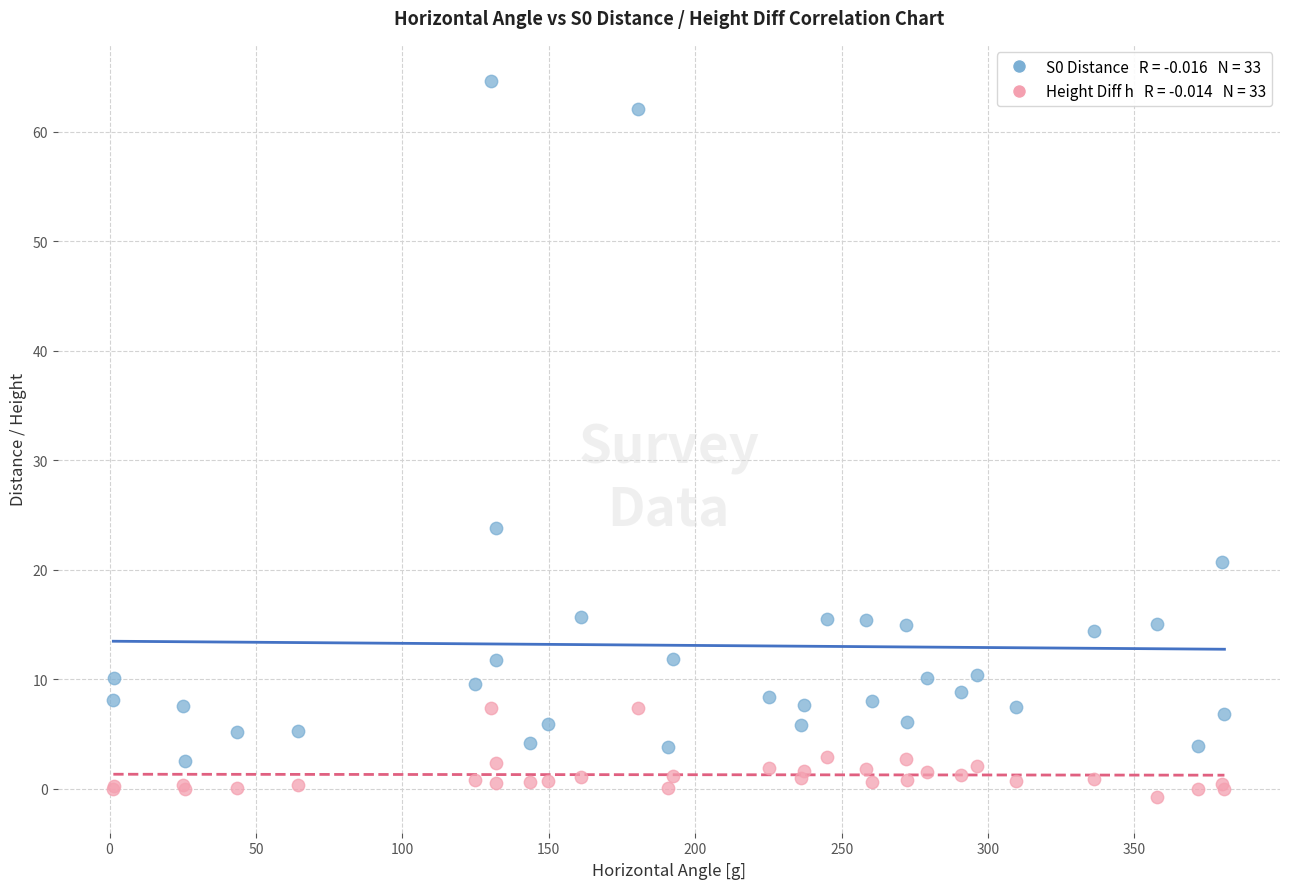

Across all series, what Y value is closest to 31?

23.8